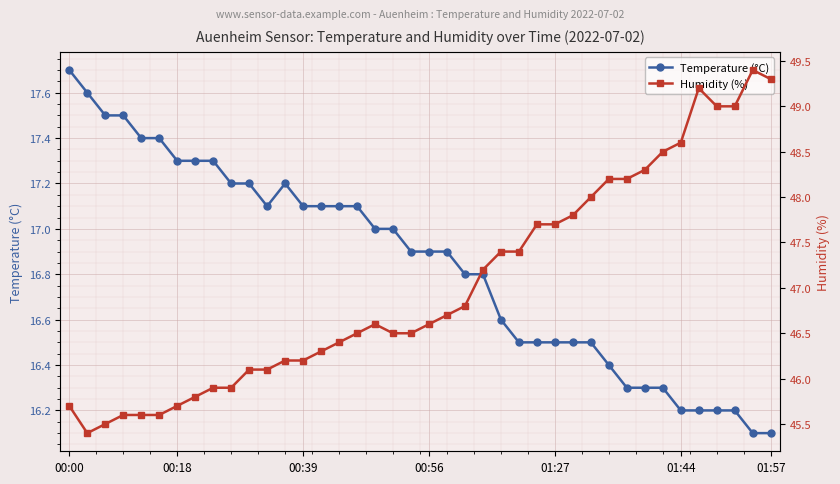

At which category does Temperature (°C) reach its first local valley?

11